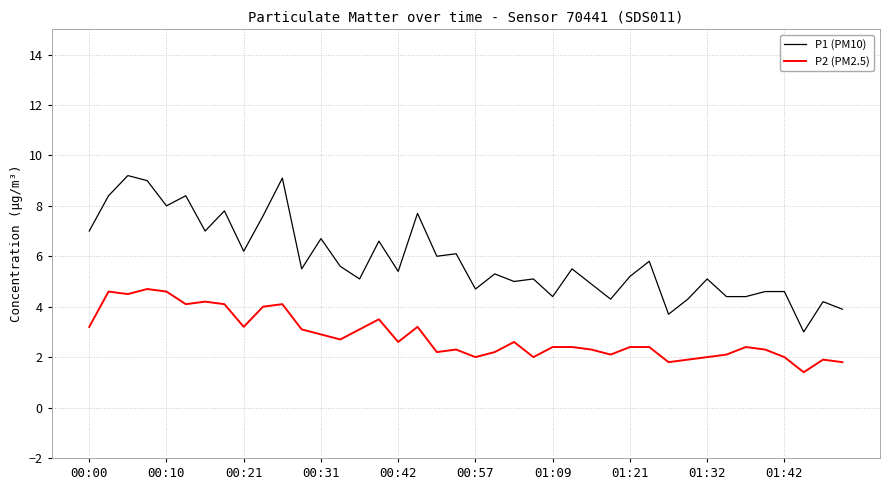

List the series in order of their peak value, highest first.

P1 (PM10), P2 (PM2.5)